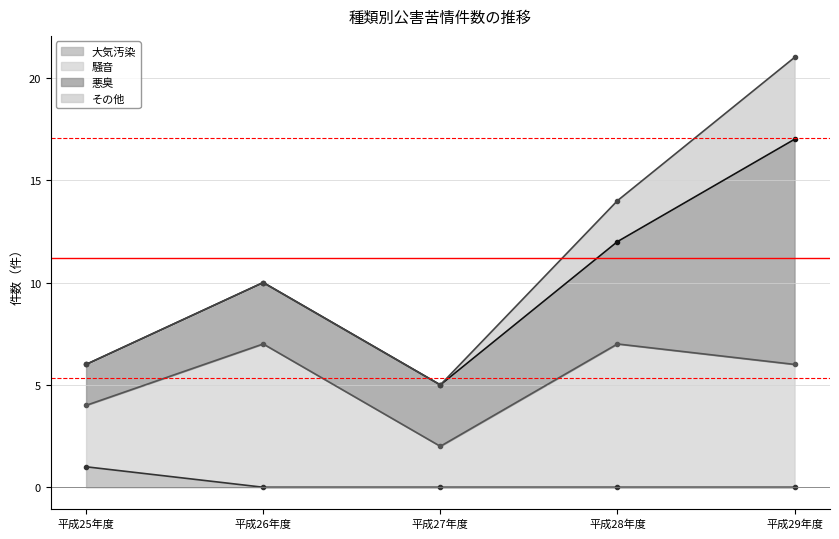

True or false: 大気汚染 has a value of 0 at 平成26年度.

True